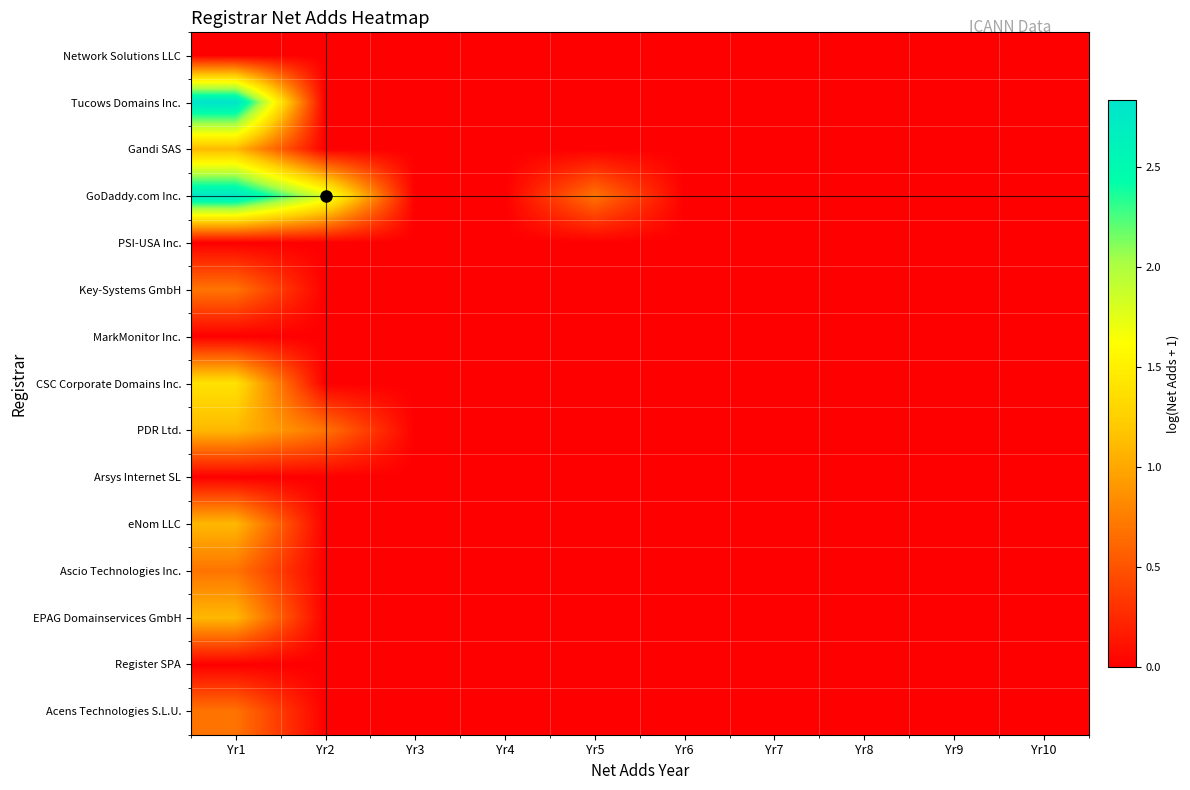

At Yr4, list the series in order from smallest to largest.

Network Solutions LLC, Tucows Domains Inc., Gandi SAS, GoDaddy.com Inc., PSI-USA Inc., Key-Systems GmbH, MarkMonitor Inc., CSC Corporate Domains Inc., PDR Ltd., Arsys Internet SL, eNom LLC, Ascio Technologies Inc., EPAG Domainservices GmbH, Register SPA, Acens Technologies S.L.U.